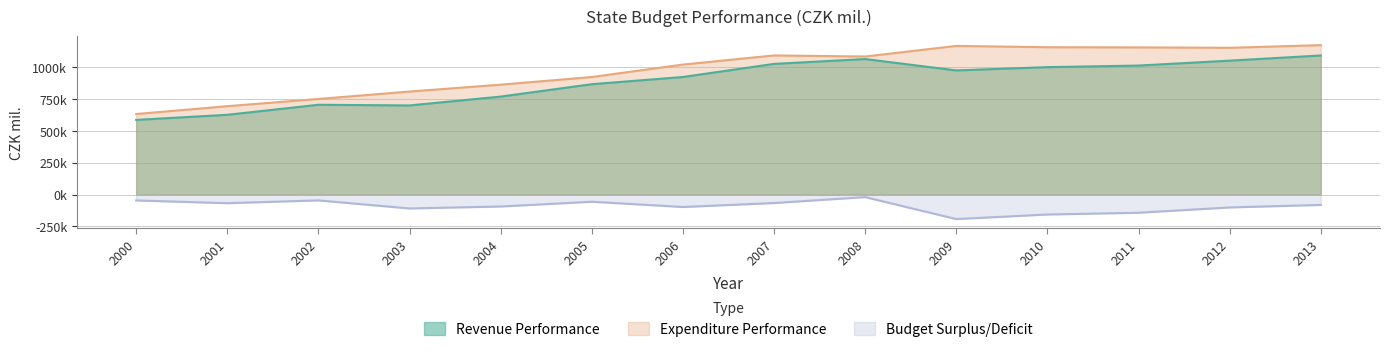

Rank the series at 2003 from lowest to highest value.

Budget Surplus/Deficit, Revenue Performance, Expenditure Performance